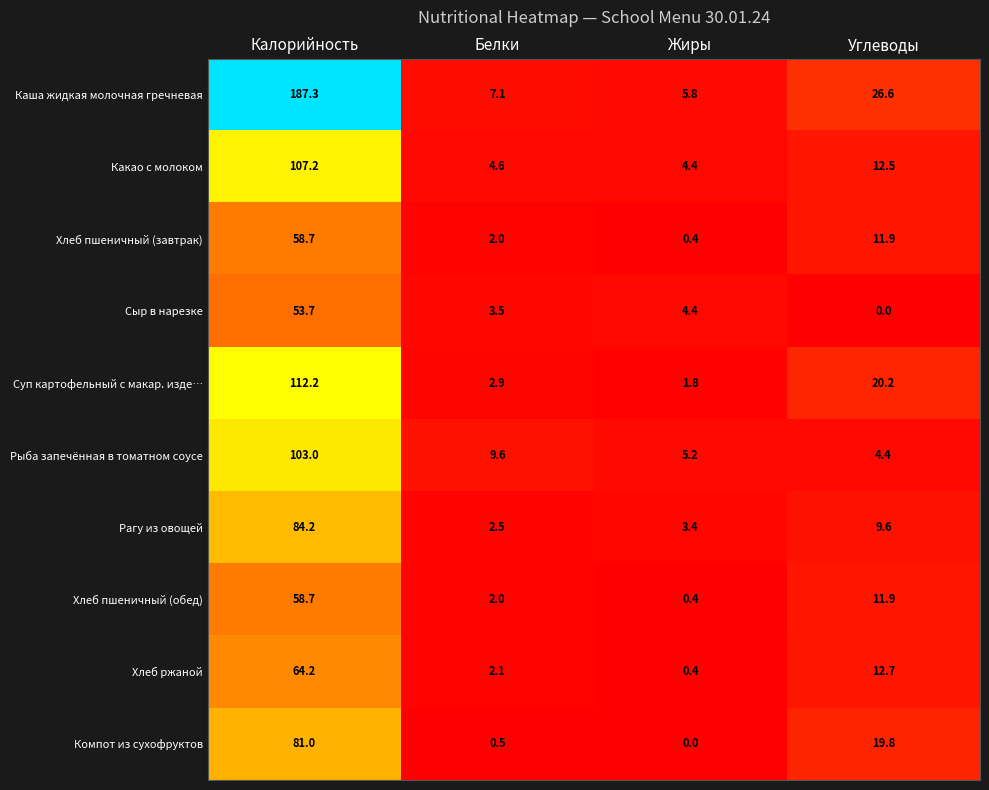

Which series changed the most between Калорийность and Углеводы?

Каша жидкая молочная гречневая